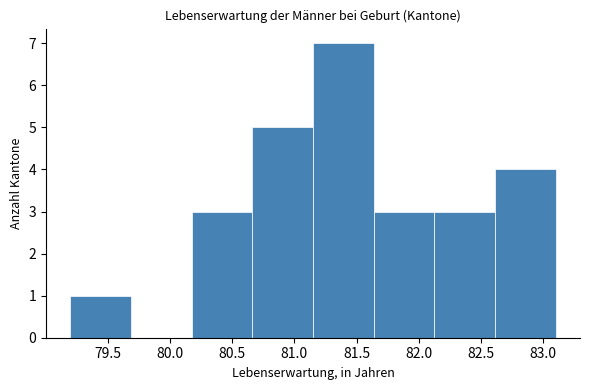

Over which range of the x-axis is the bar tallest?

81.15 to 81.65